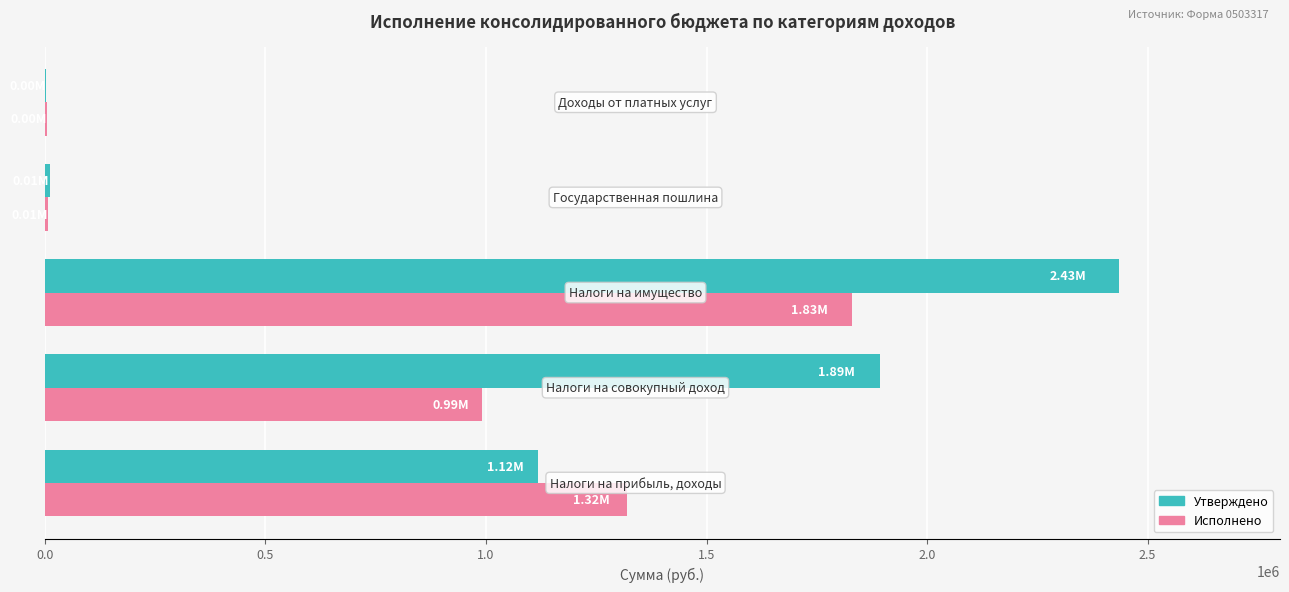

Which series has the largest total across all categories?

Утверждено